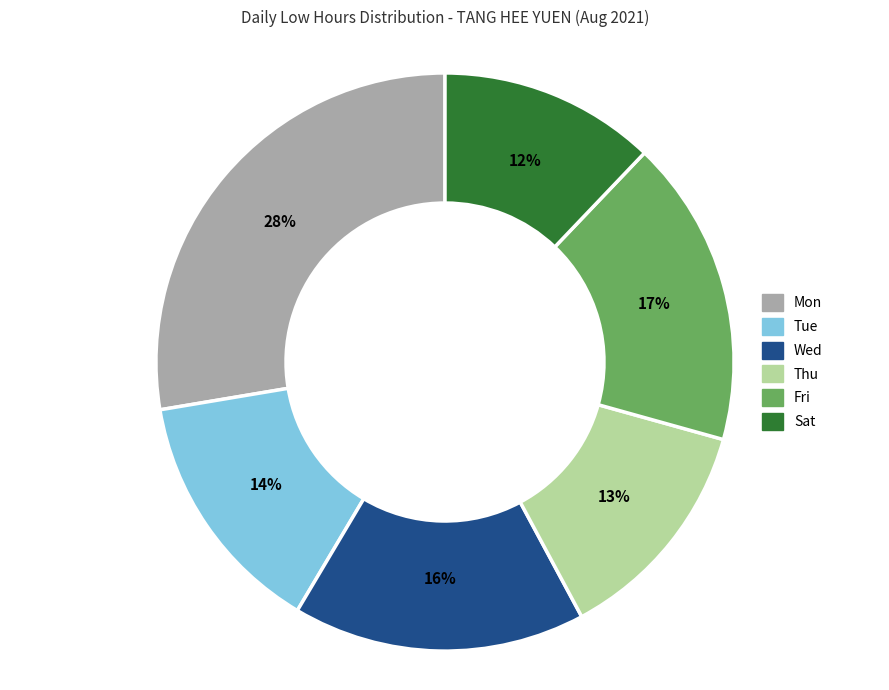

Which slice is the largest?

Mon